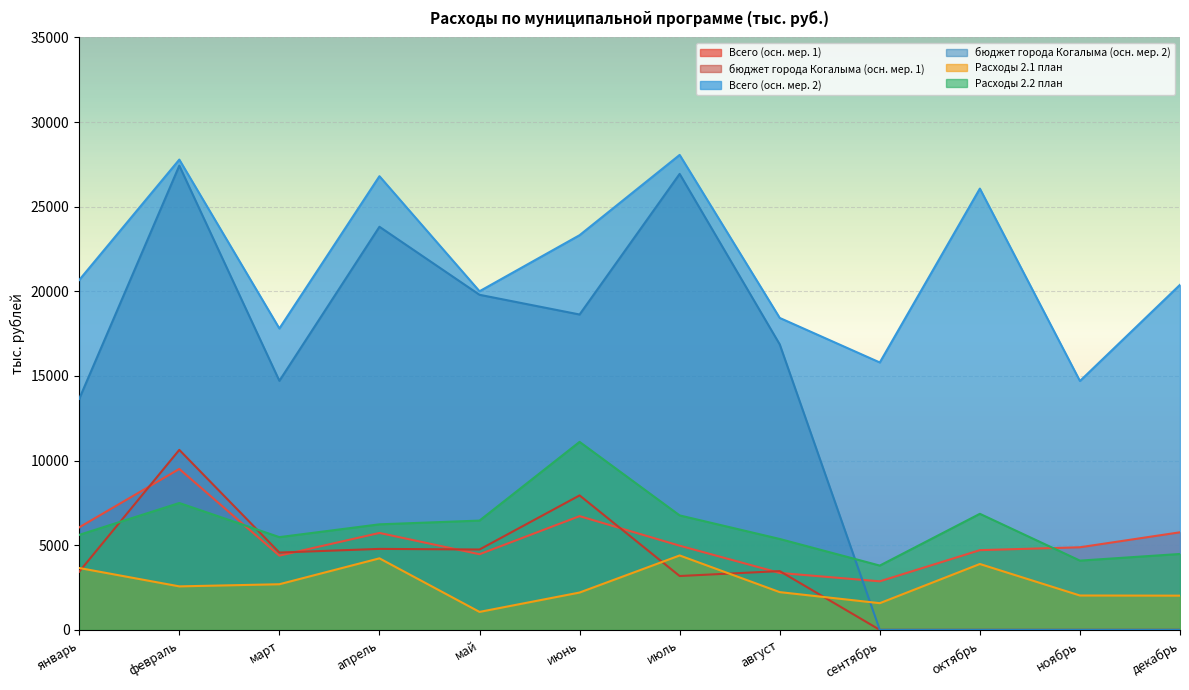

Does the chart display data point markers on the line(s)?

No